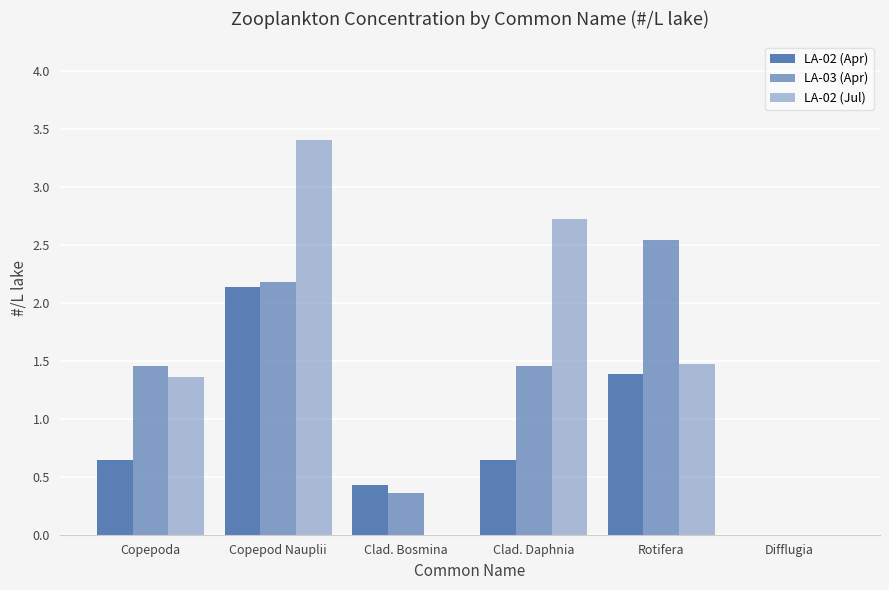

Are the bars grouped side by side (vs. stacked)?

Yes